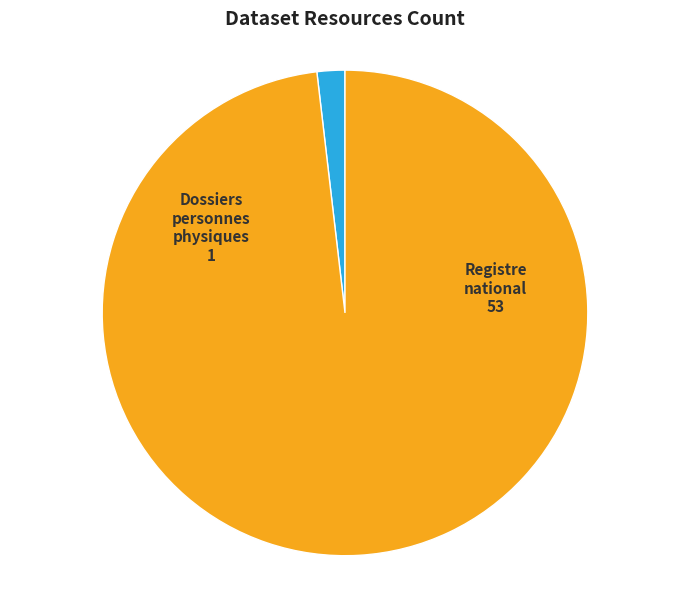

Count the number of slices in the pie.

2